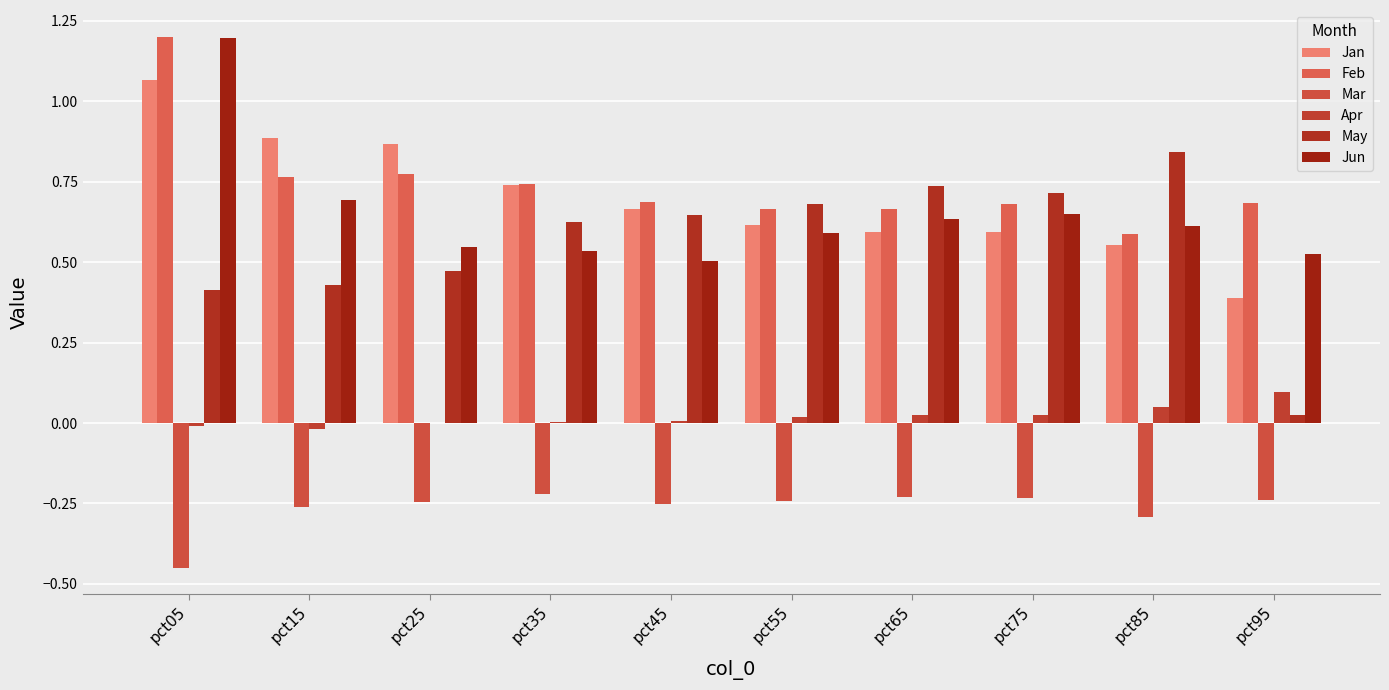

What is the sum of the Jun values at pct55 and pct25?

1.1